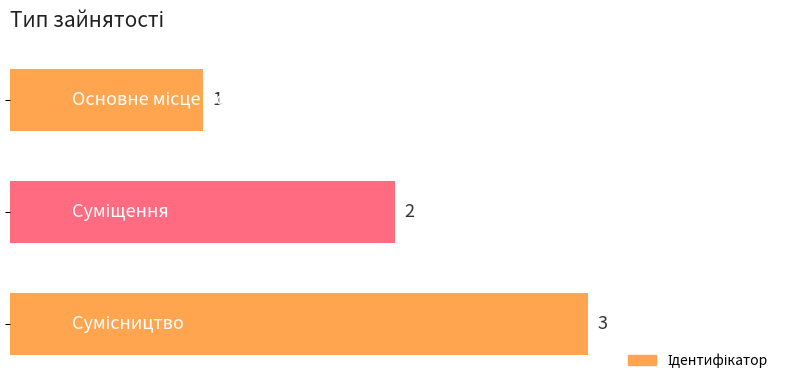

Count the values in the range 1 to 3.

3